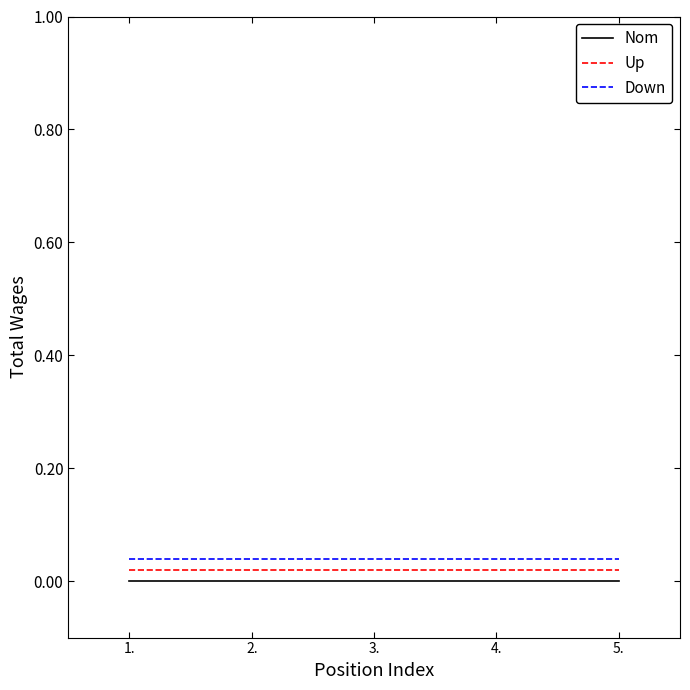

True or false: Nom and Up intersect in this chart.

False